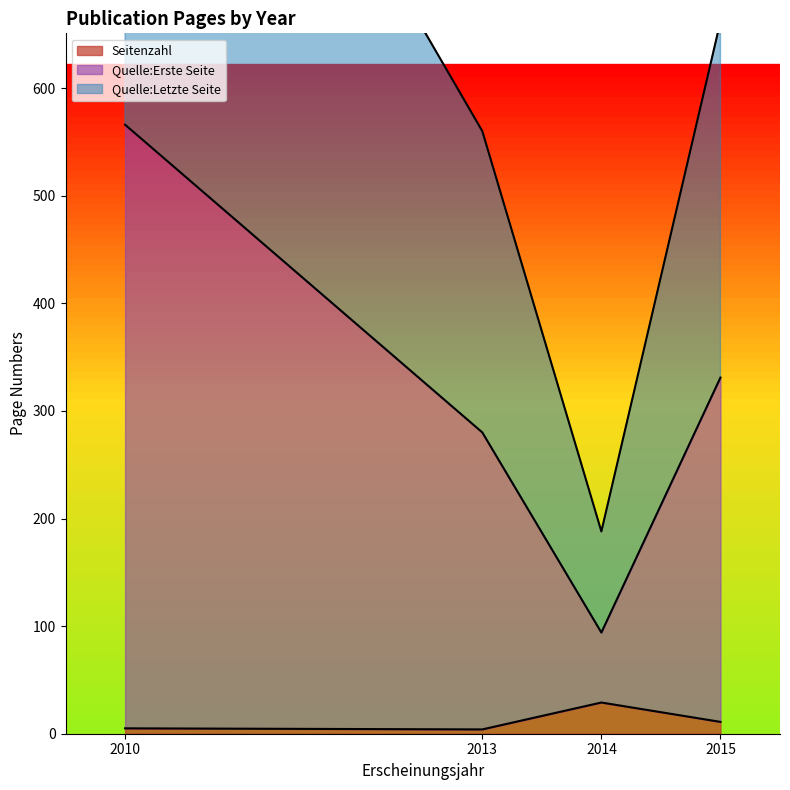

What is the difference between the Quelle:Erste Seite values at 2013 and 2014?

186